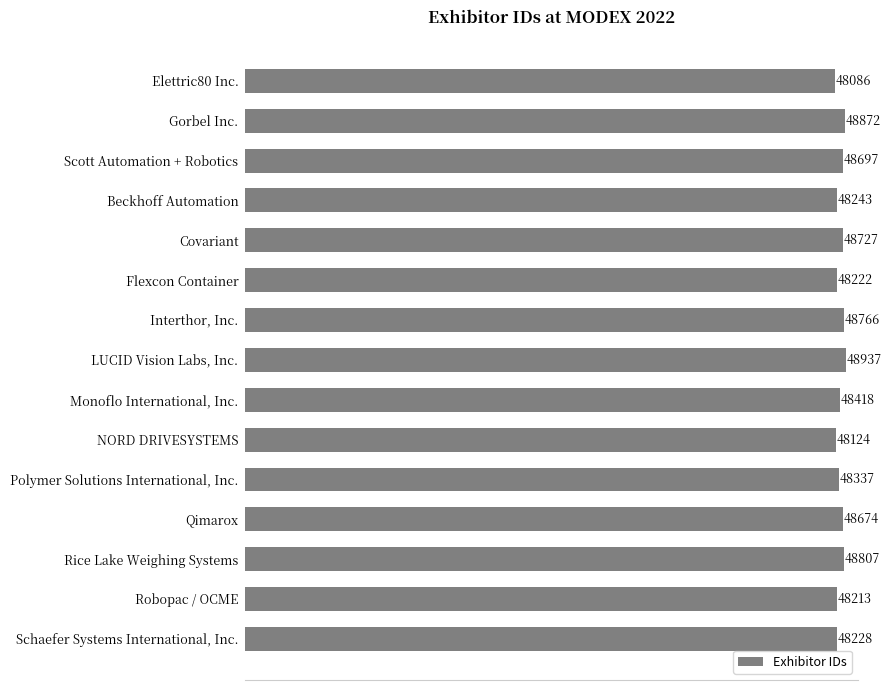

At which label is the value closest to 48511?

Monoflo International, Inc.